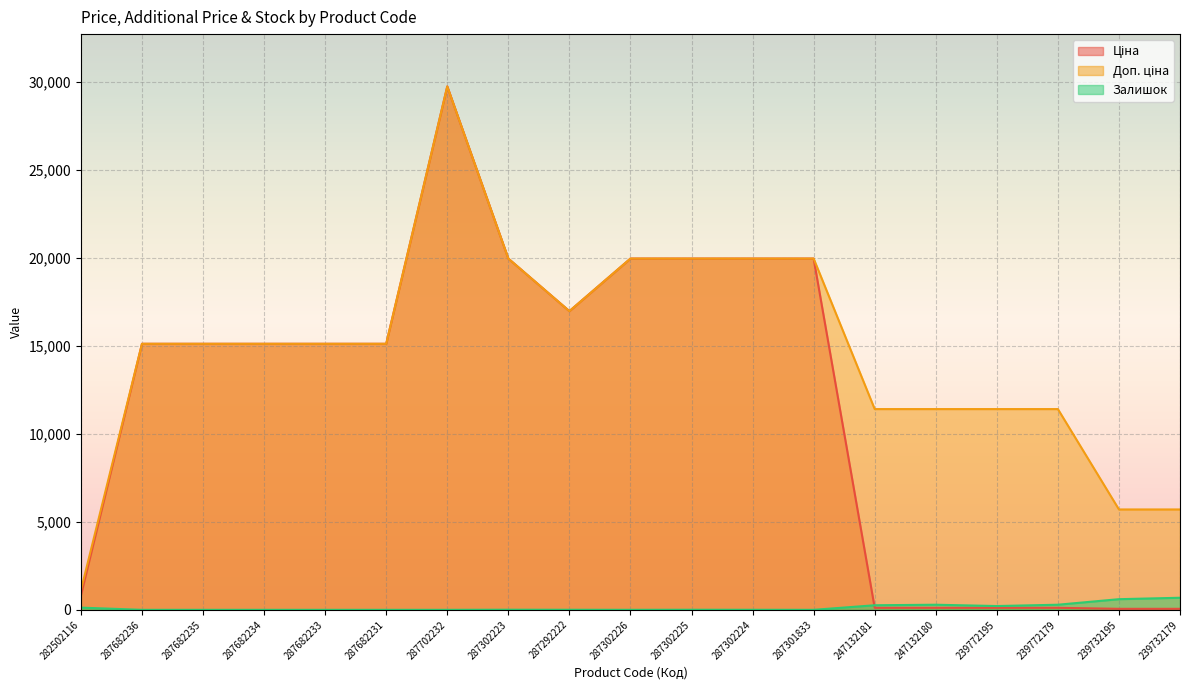

Rank the series by their average value, from highest to lowest.

Доп. ціна, Ціна, Залишок